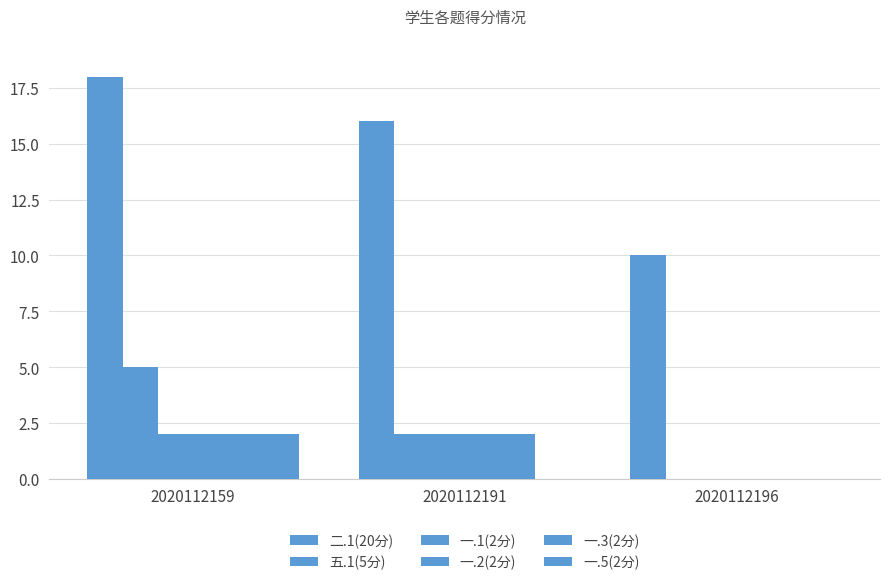

What is the total value across all series at 2020112191?

24